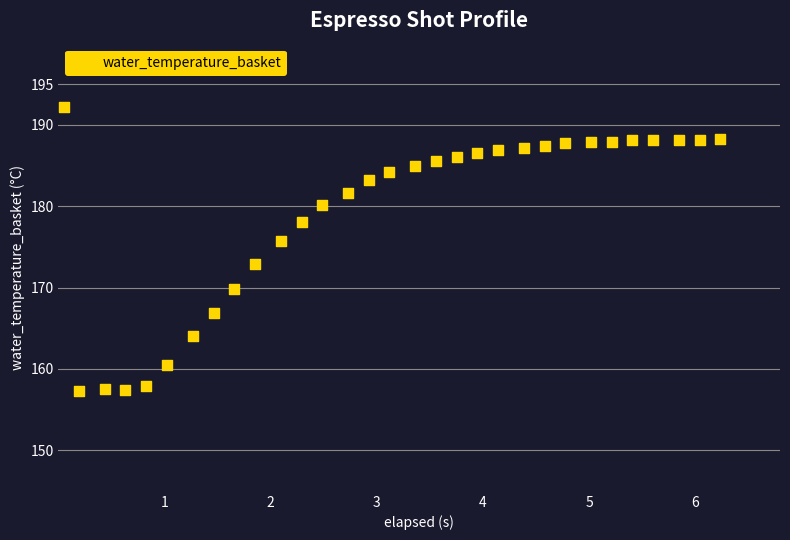

What is the range of X values (max minus min)?

6.2